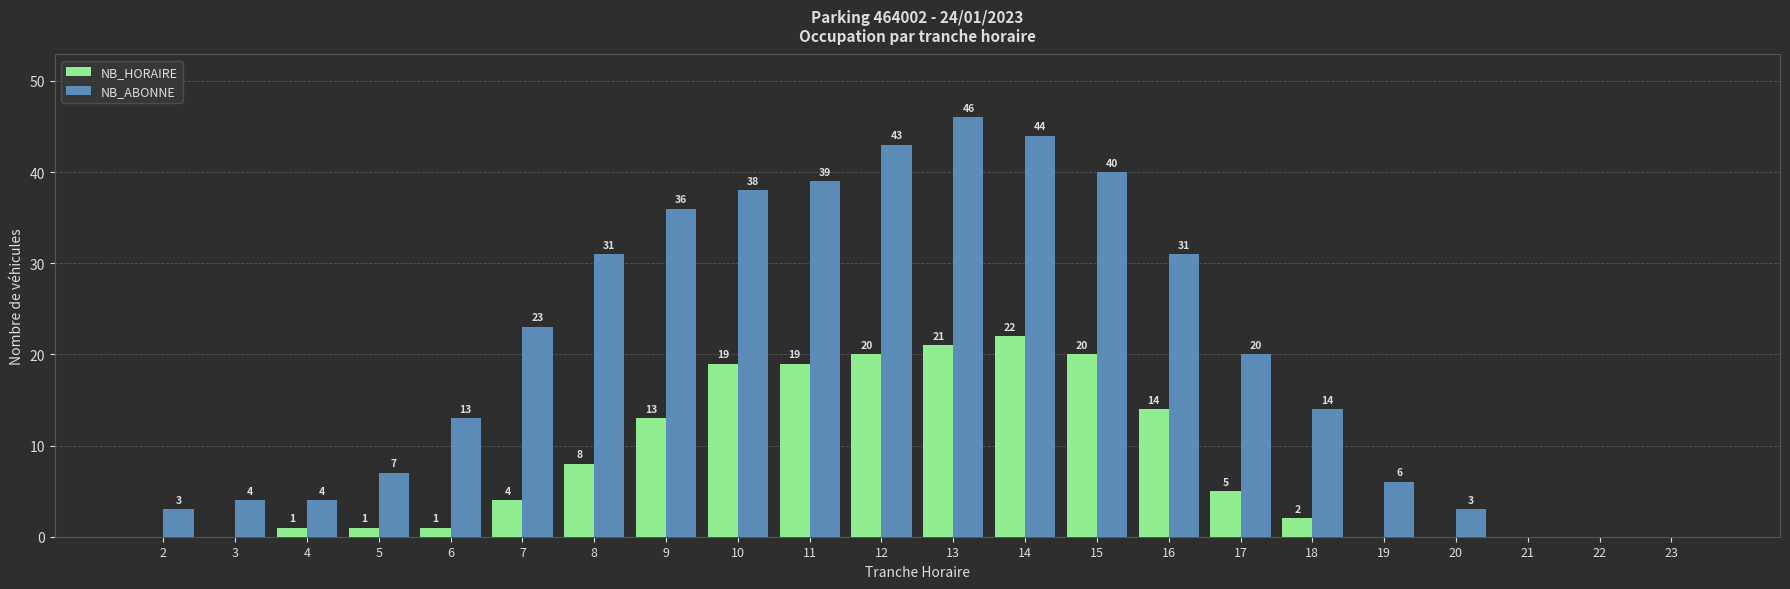

What is the greatest value displayed?

46